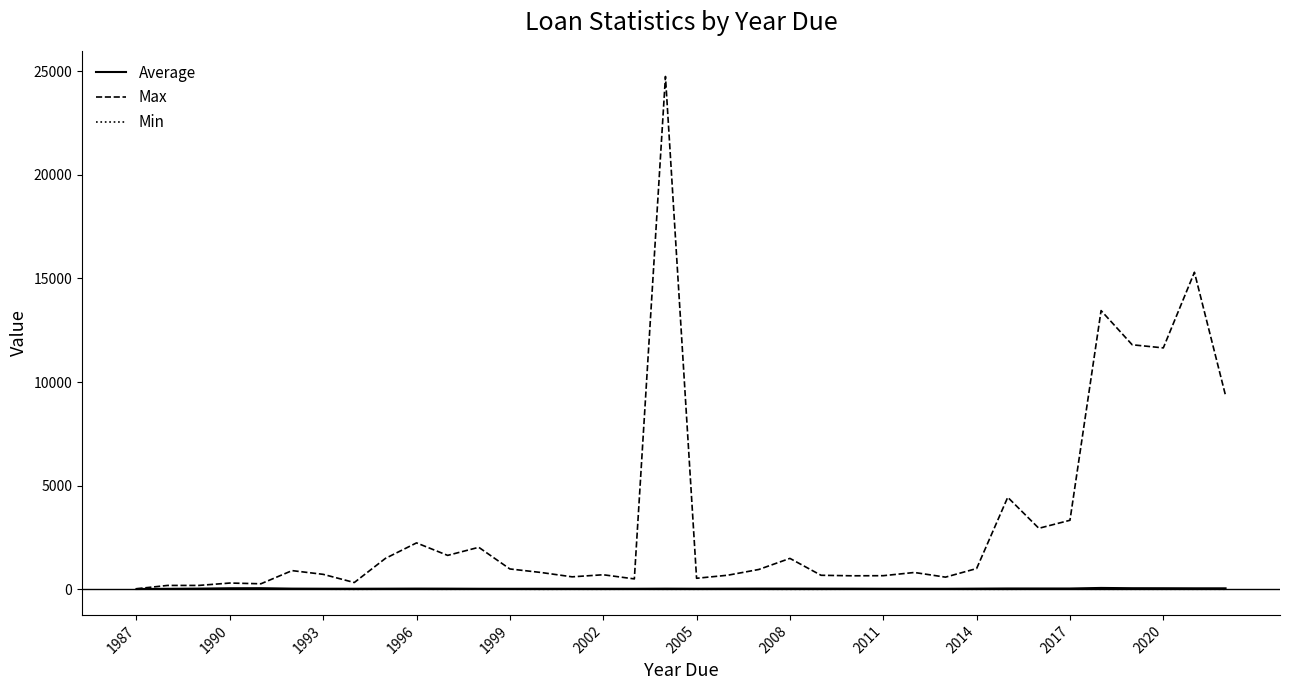

What is the difference between the maximum and second lowest values in the Min series?

10.0